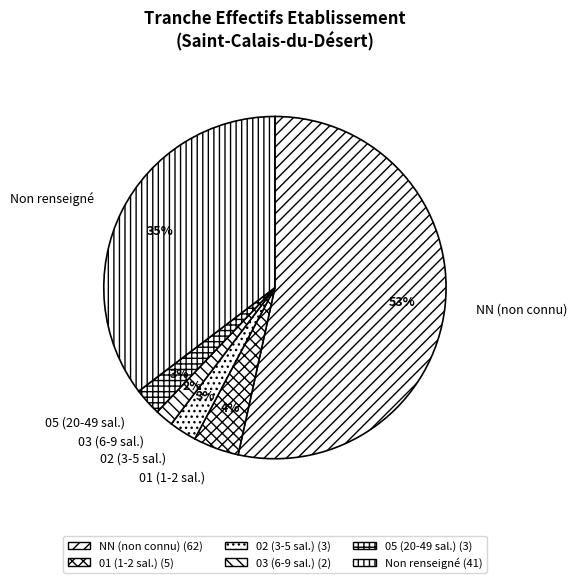

Between 05 (20-49 sal.) and NN (non connu), which is larger?

NN (non connu)